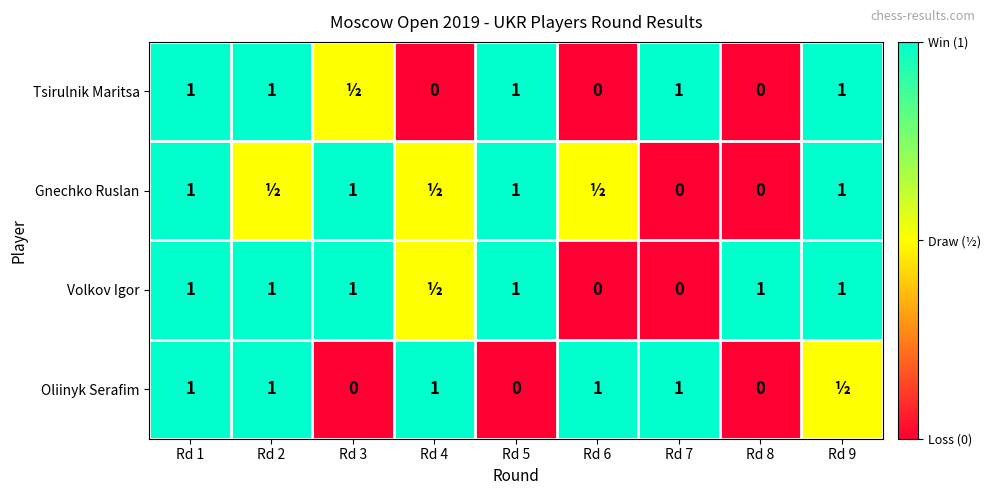

What is the difference between the Oliinyk Serafim values at Rd 5 and Rd 6?

1.0